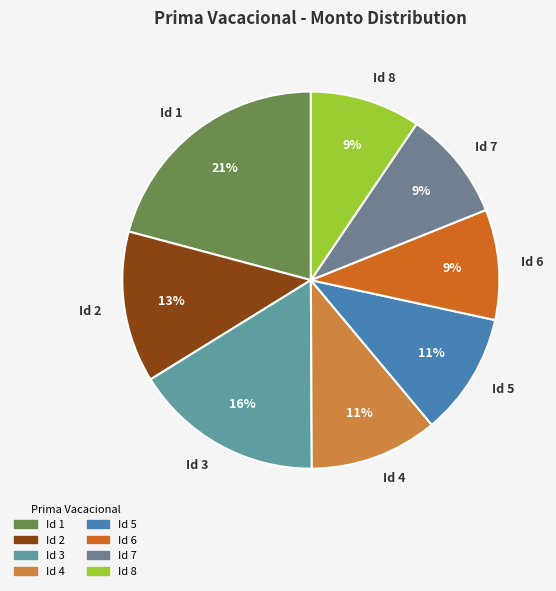

To the nearest percent, what is the combined percentage of Id 6 and Id 5?

20%